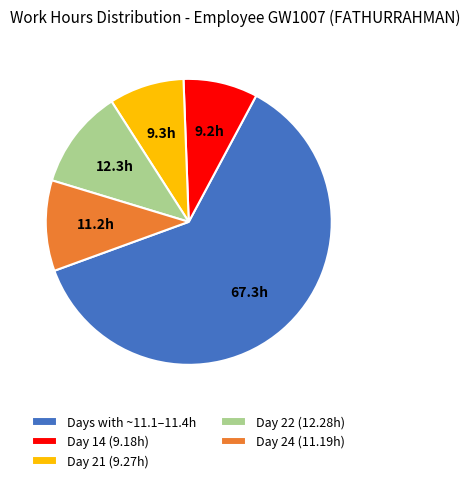

Between Day 24 (11.19h) and Day 14 (9.18h), which is larger?

Day 24 (11.19h)